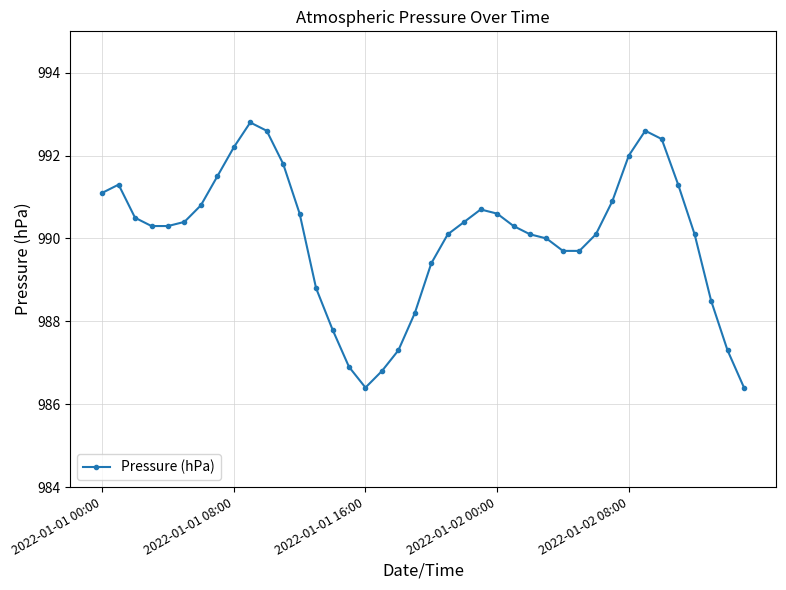

What is the smallest value displayed?

986.4